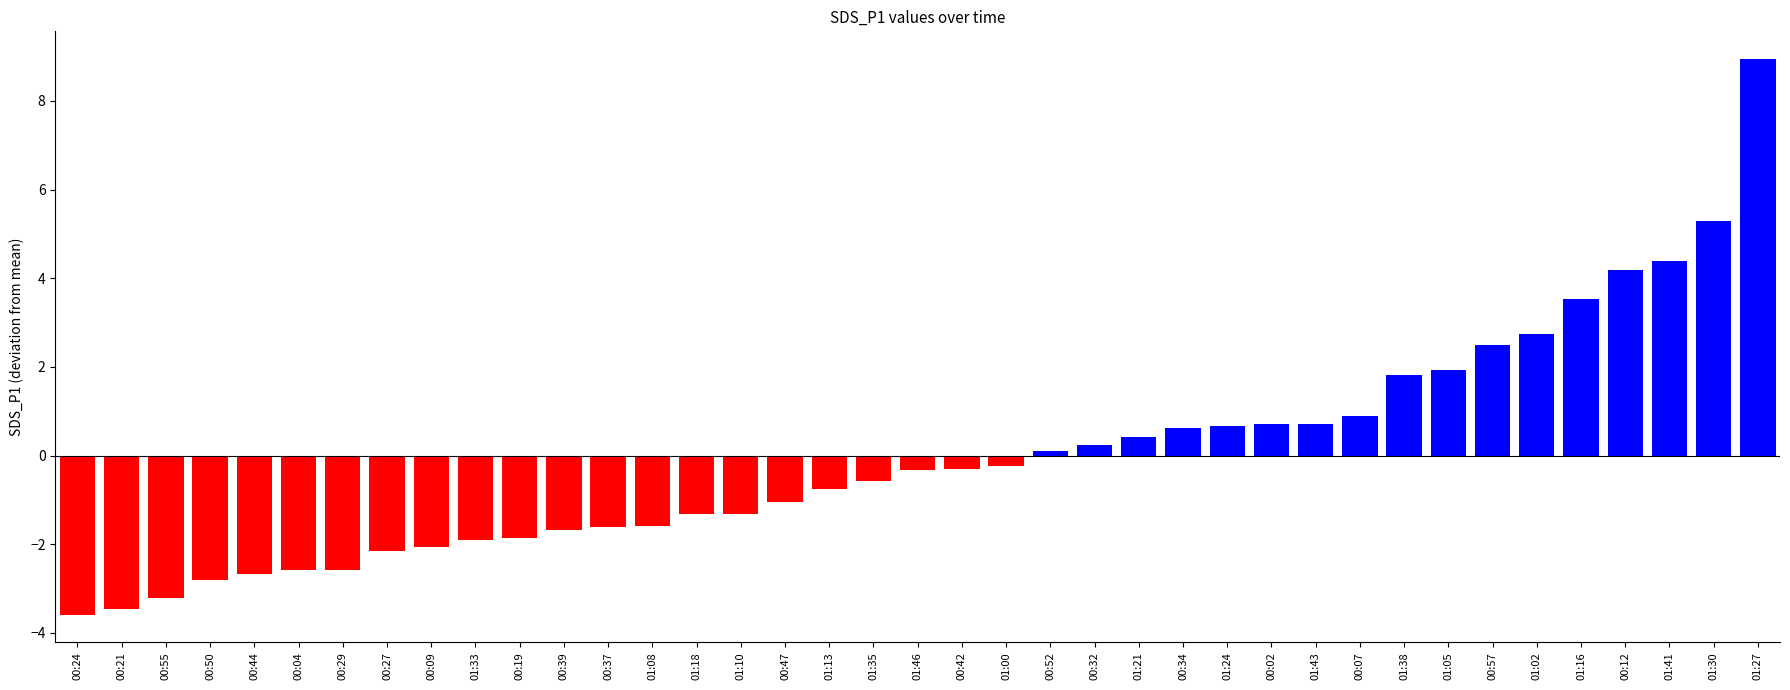

How many values are below 0?

22